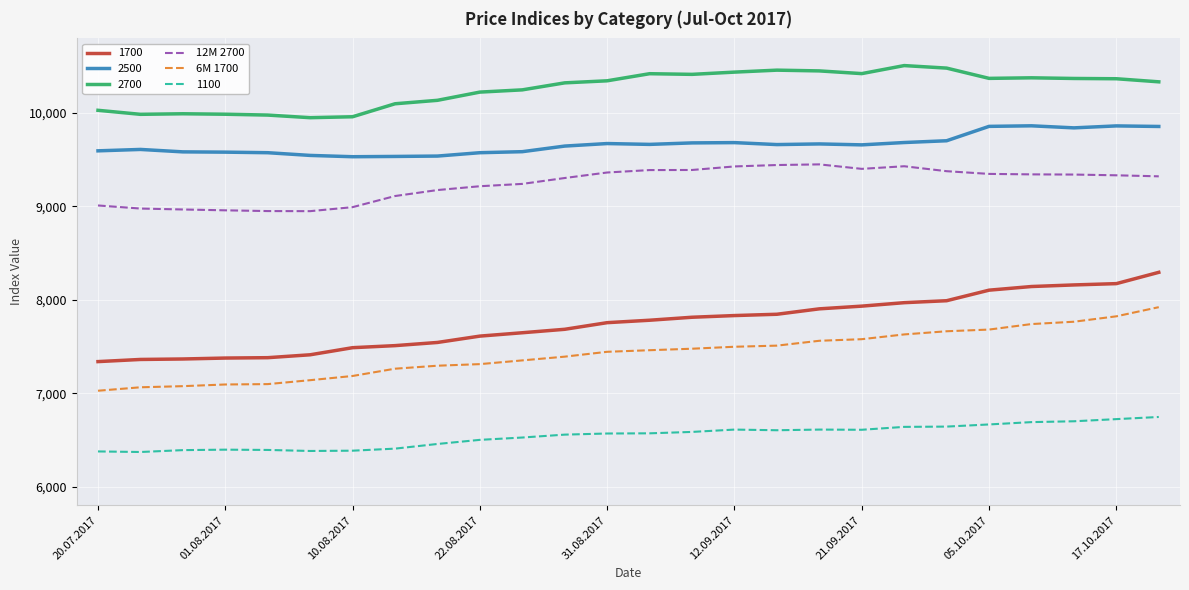

Does the chart display data point markers on the line(s)?

No